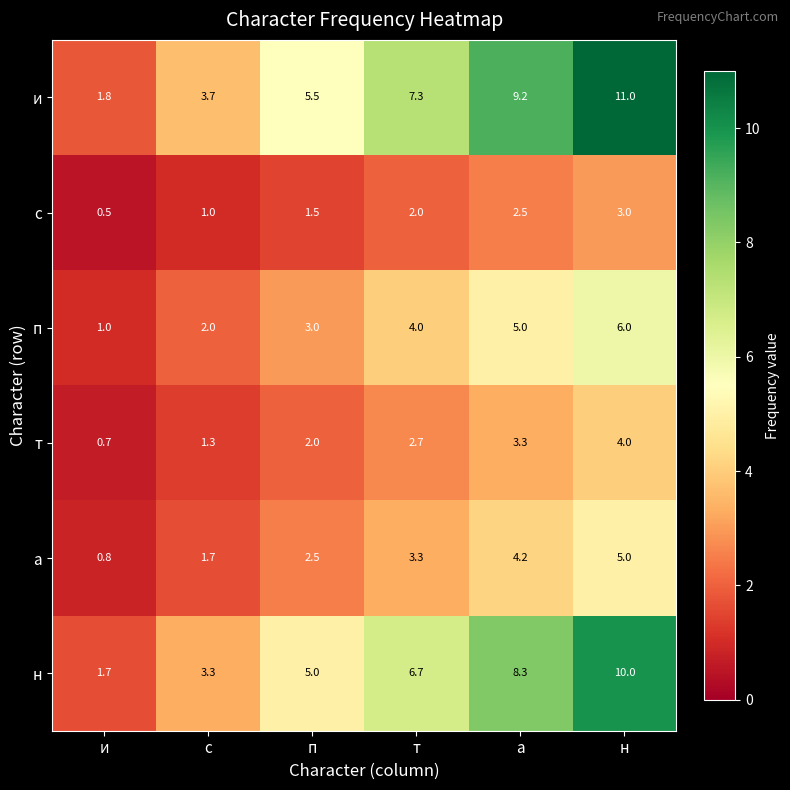

The и series shows 7.3 at т. True or false?

True